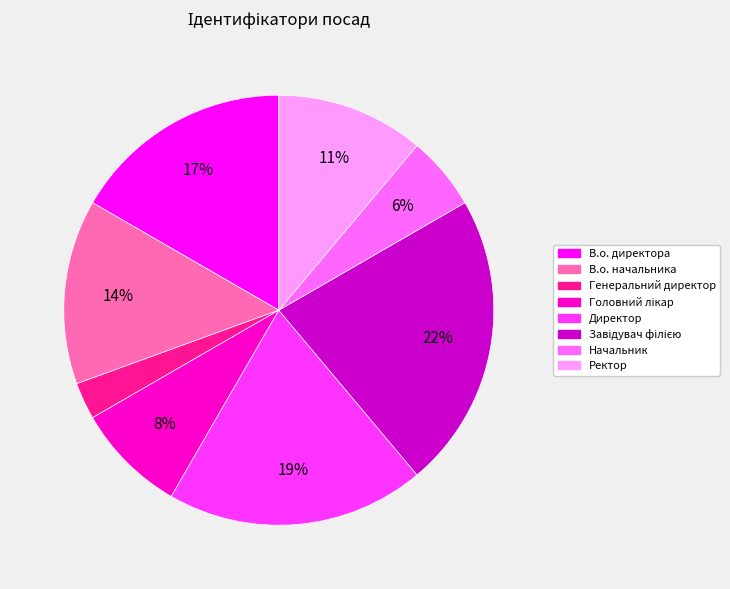

To the nearest percent, what is the average slice percentage?

12%